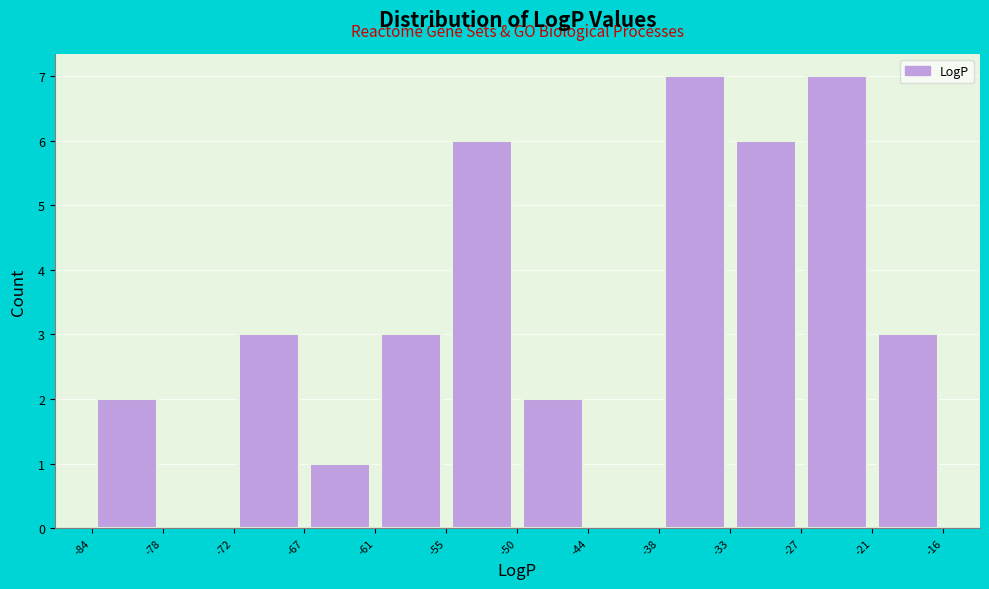

Reading left to right, list every bar in this chart as the range it spans on the x-axis followed by its height. The values are not printed on the chart, so give them approximately, as read against the axis.

-84 to -78: 2
-78 to -72: 0
-72 to -67: 3
-67 to -61: 1
-61 to -55: 3
-55 to -50: 6
-50 to -44: 2
-44 to -38: 0
-38 to -33: 7
-33 to -27: 6
-27 to -21: 7
-21 to -16: 3